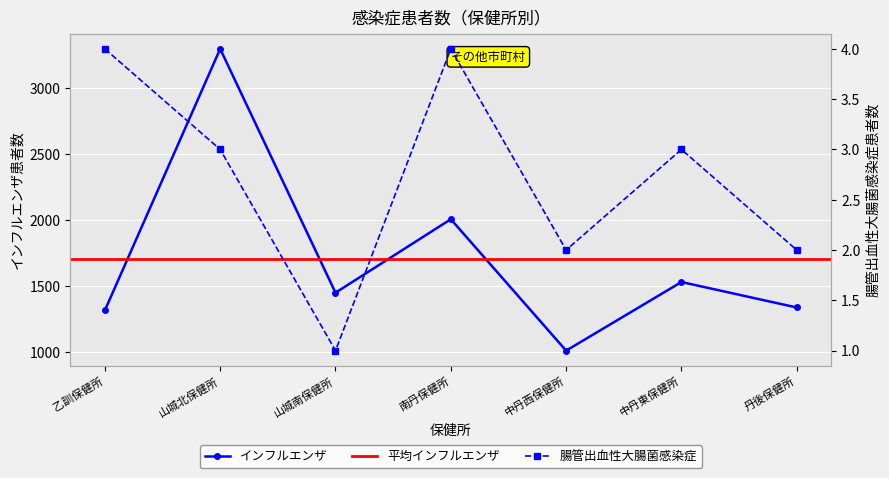

What is the minimum value for インフルエンザ?

1013